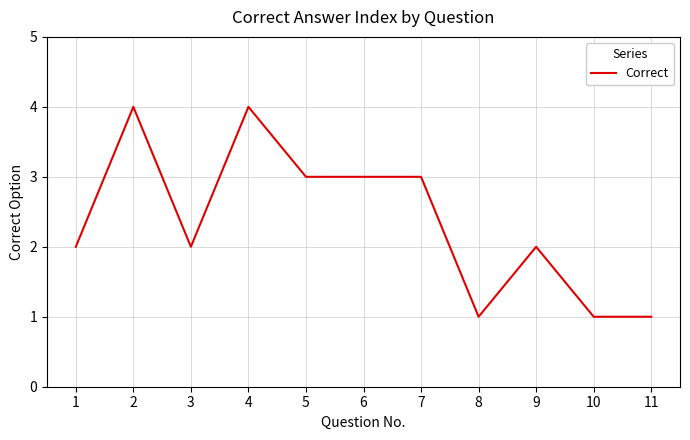

Is it true that the value at 10 is 1?

True